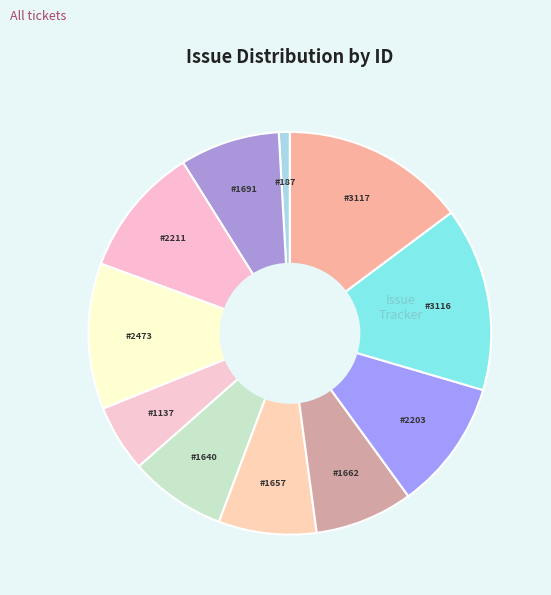

The #1137 slice represents 5% of the pie. True or false?

True